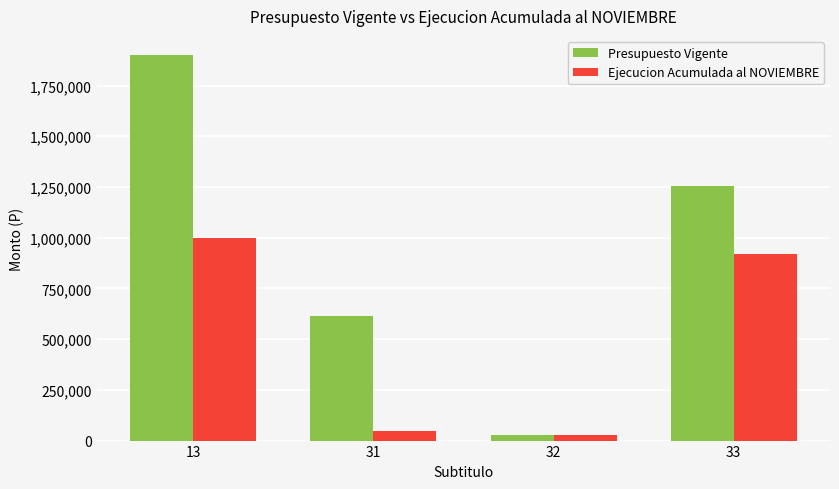

Which series changed the most between 32 and 33?

Presupuesto Vigente